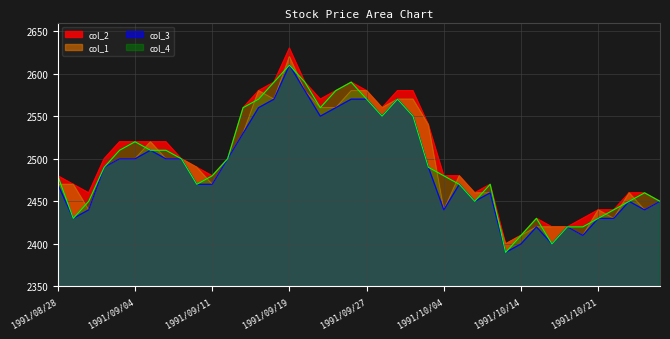

Reading left to right, list all the values displayed in this chart.

col_4: 2480	2430	2450	2490	2510	2520	2510	2510	2500	2470	2480	2500	2560	2570	2590	2610	2590	2560	2580	2590	2570	2550	2570	2550	2490	2480	2470	2450	2470	2390	2410	2430	2400	2420	2420	2430	2440	2450	2460	2450
col_3: 2470	2430	2440	2490	2500	2500	2510	2500	2500	2470	2470	2500	2530	2560	2570	2610	2580	2550	2560	2570	2570	2550	2570	2550	2490	2440	2470	2450	2460	2390	2400	2420	2400	2420	2410	2430	2430	2450	2440	2450
col_1: 2470	2470	2440	2490	2500	2500	2520	2500	2500	2490	2470	2500	2530	2580	2570	2620	2580	2560	2560	2580	2580	2560	2570	2570	2540	2440	2480	2460	2460	2400	2410	2420	2420	2420	2410	2440	2430	2460	2440	2450
col_2: 2480	2470	2460	2500	2520	2520	2520	2520	2500	2490	2480	2500	2560	2580	2590	2630	2590	2570	2580	2590	2580	2560	2580	2580	2540	2480	2480	2460	2470	2400	2410	2430	2420	2420	2430	2440	2440	2460	2460	2450